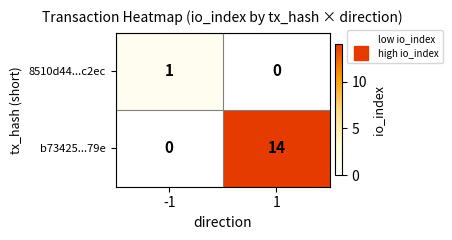

Reading left to right, extract all data points from this chart.

8510d44...c2ec: -1=1	1=0
b73425...79e: -1=0	1=14